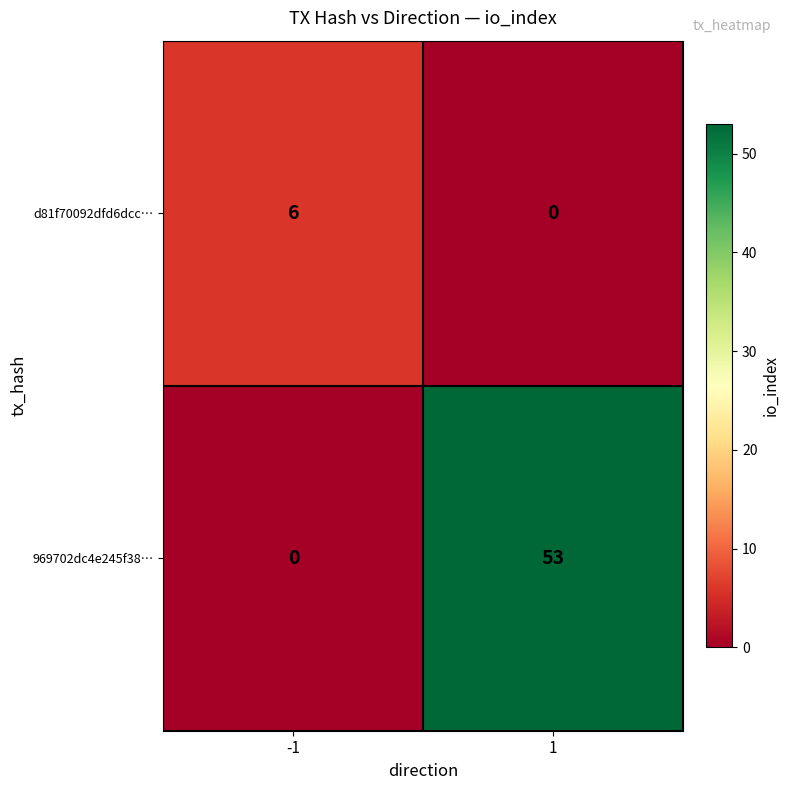

What value does the 969702dc4e245f38… series have at 1, to the nearest 10?

50